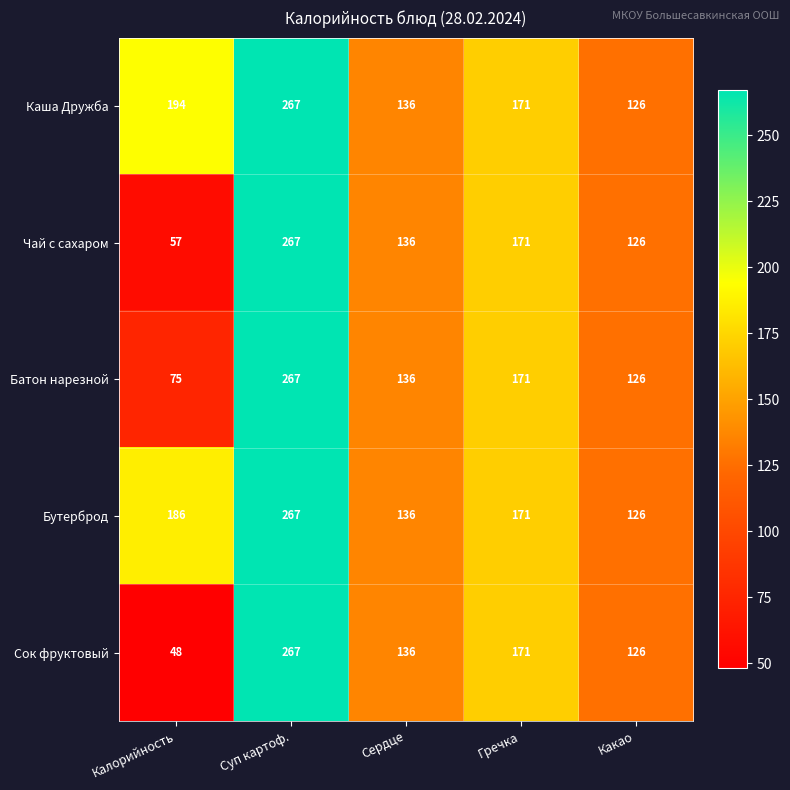

What is the difference between the Каша Дружба values at Сердце and Гречка?

35